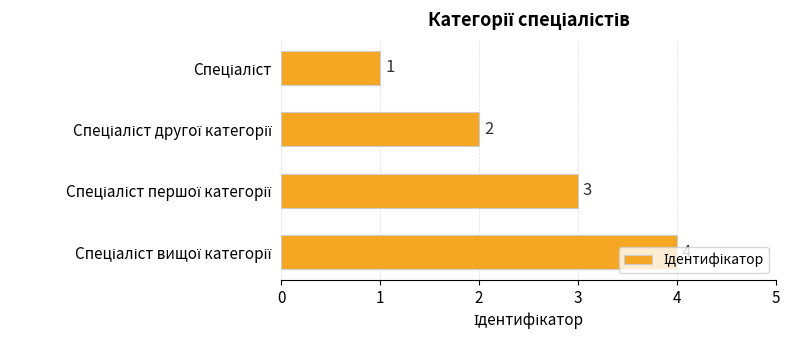

What is the sum of all values?

10